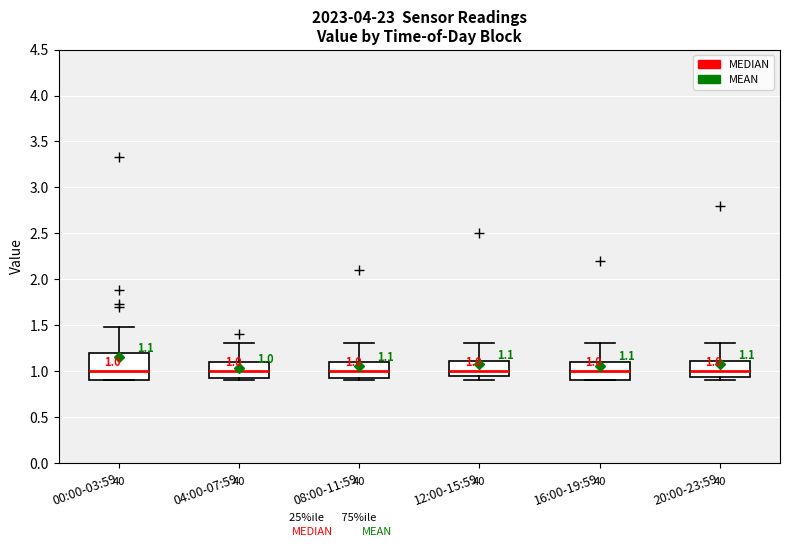

Comparing the boxes themselves (not the whiskers), which one is the tallest?

00:00-03:59